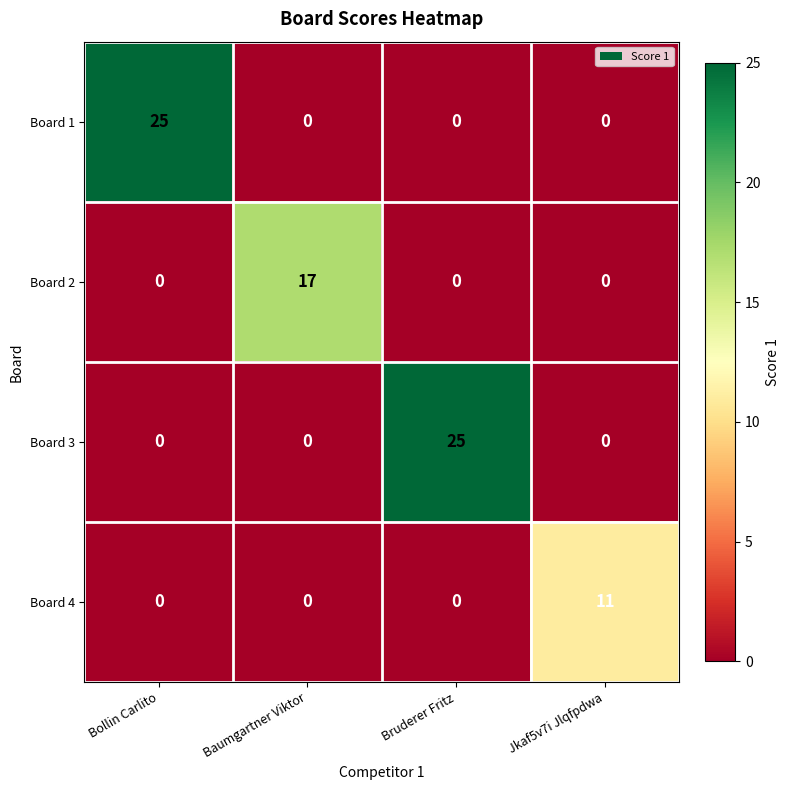

The Board 1 series shows 14 at Jkaf5v7i Jlqfpdwa. True or false?

False